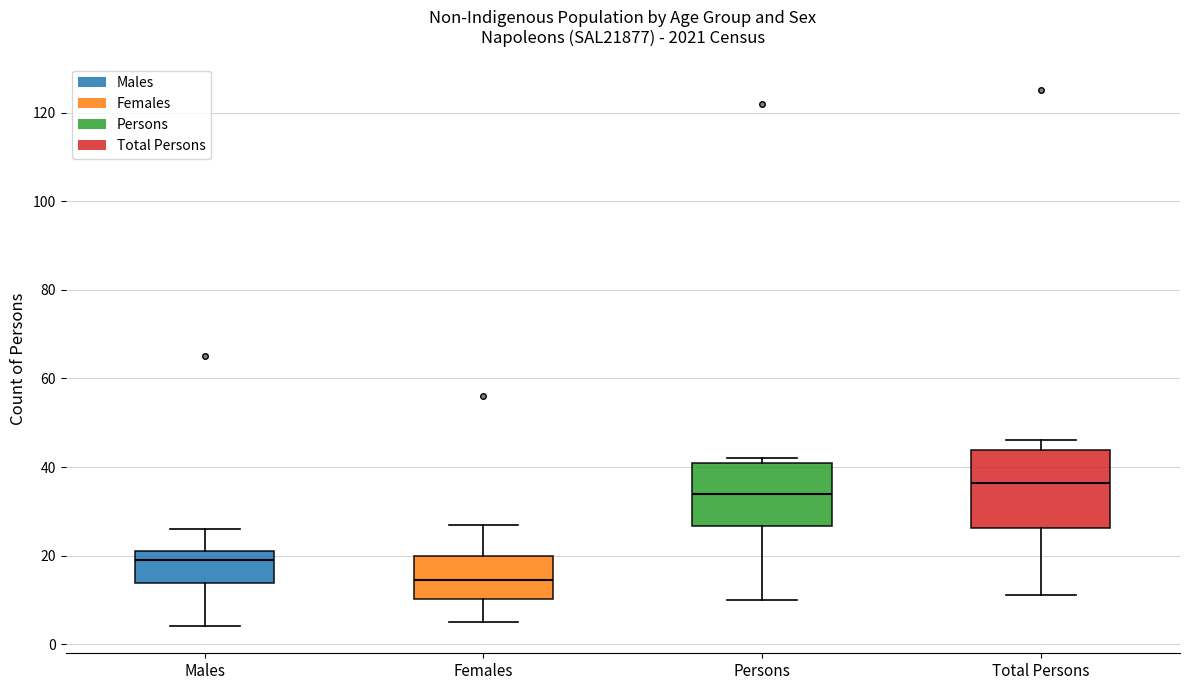

Reading left to right, read every box against the y-axis: the position of its median line, the range the box covers, and the ends of its whiskers. The values are not printed on the chart, so give them approximately, as read against the axis.

Males: median 20, box 14 to 22, whiskers 4 to 26
Females: median 14, box 10 to 20, whiskers 6 to 28
Persons: median 34, box 26 to 42, whiskers 10 to 42 (just above the box's upper edge)
Total Persons: median 36, box 26 to 44, whiskers 12 to 46